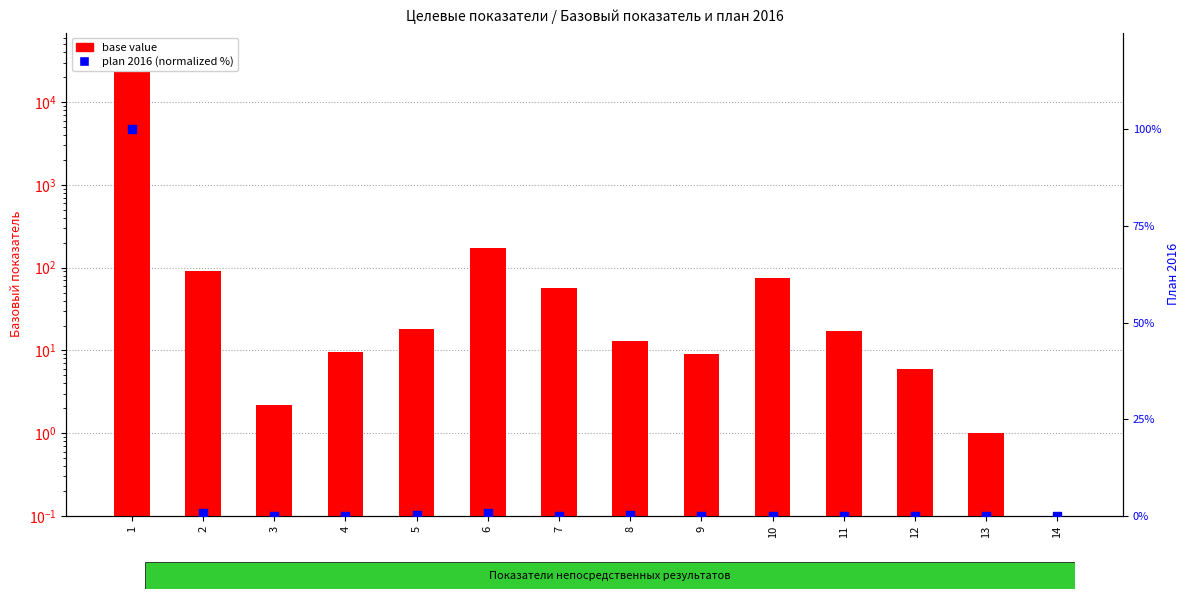

Is the value of base value at 11 greater than the value of plan 2016 (normalized %) at 13?

Yes